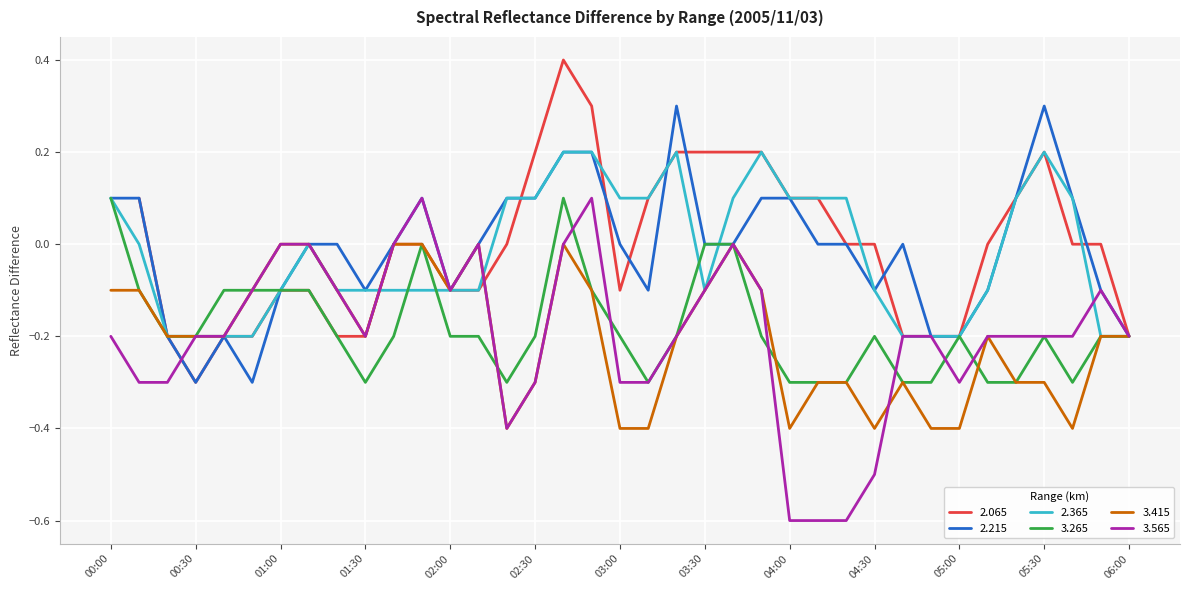

The 3.565 series shows -0.5 at 04:30. True or false?

True